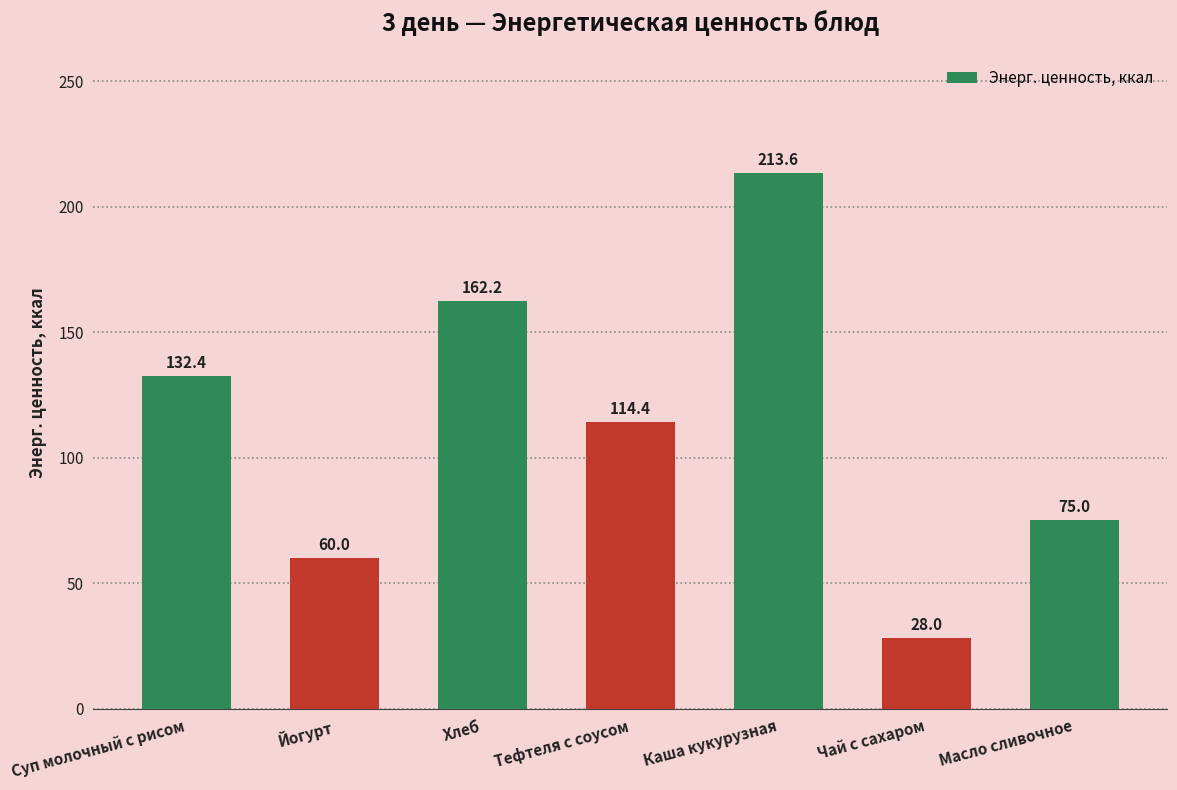

What is the maximum value shown in the chart?

213.6